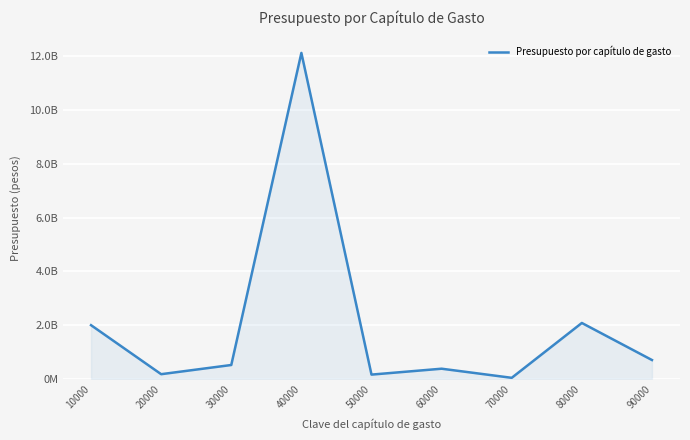

Does the chart display data point markers on the line(s)?

No